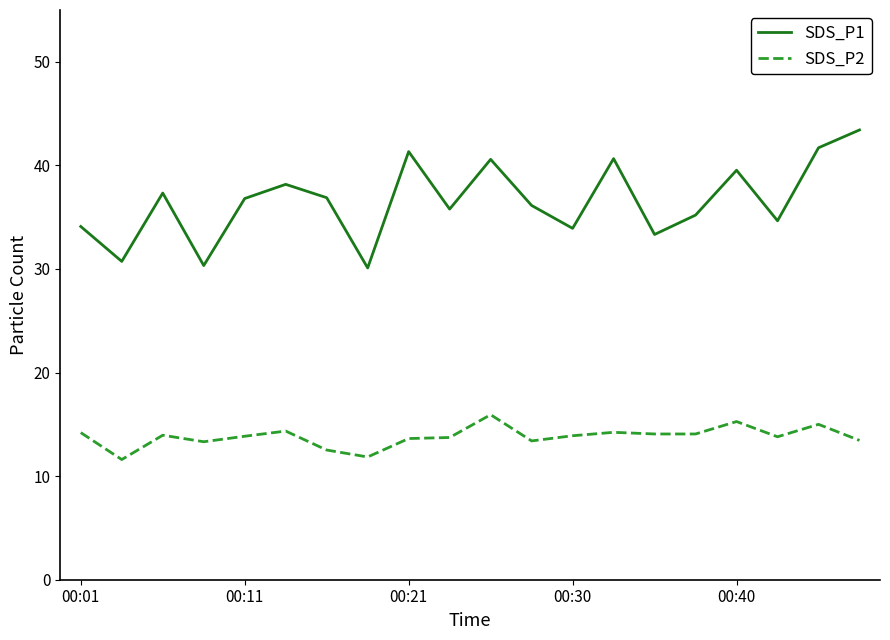

True or false: SDS_P1 and SDS_P2 cross at least once.

False